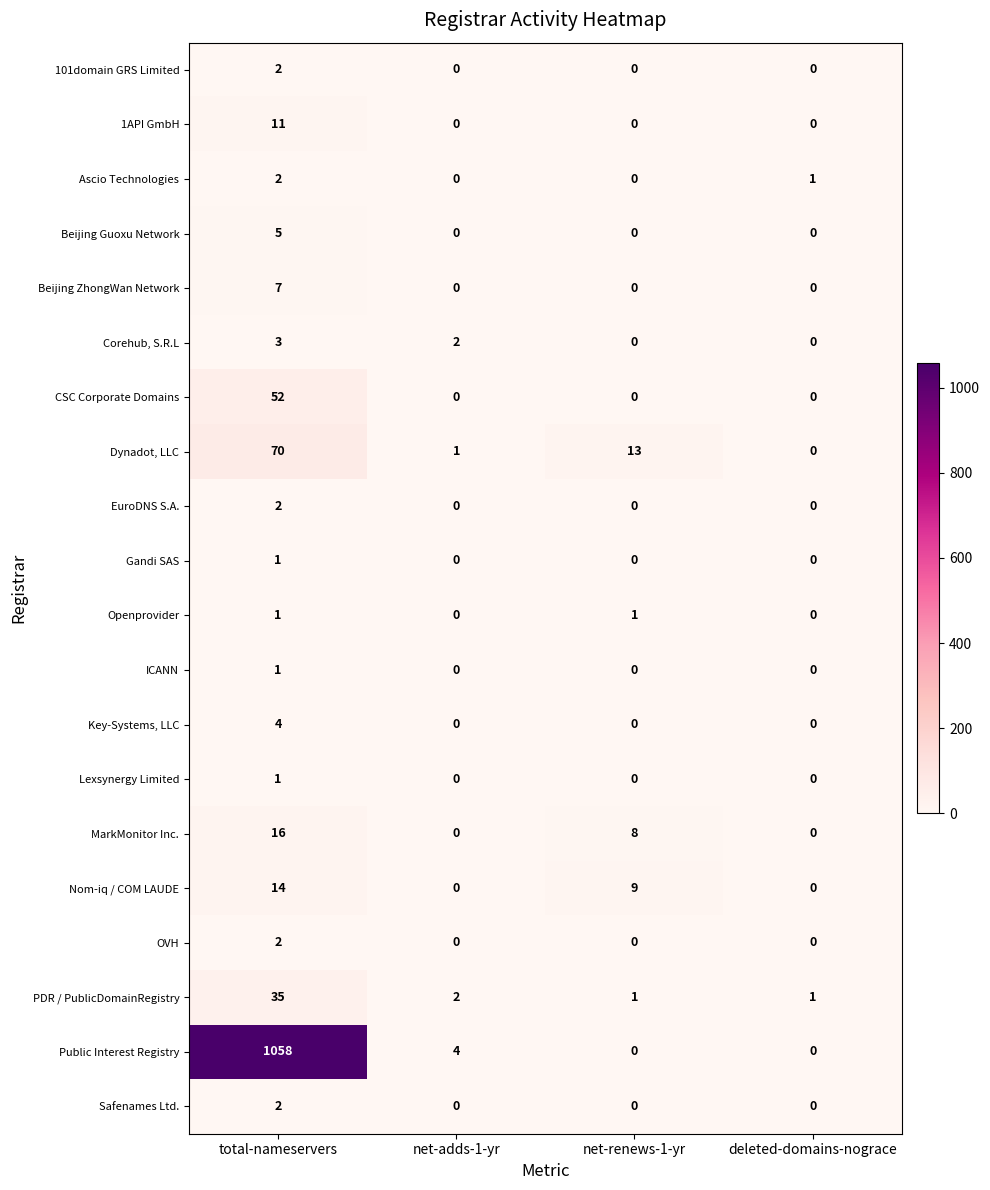

What is the difference between the maximum and minimum values in the Public Interest Registry series?

1058